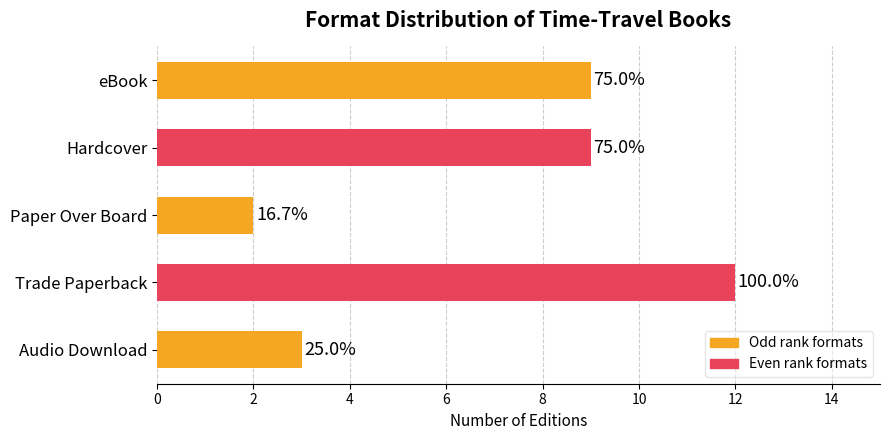

Does the chart contain any negative values?

No